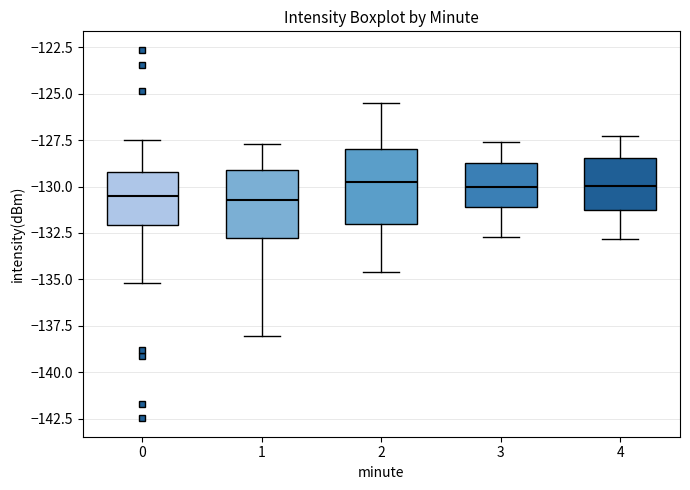

Reading left to right, read every box against the y-axis: the position of its median line, the range the box covers, and the ends of its whiskers. The values are not printed on the chart, so give them approximately, as read against the axis.

0: median -130.5, box -132.0 to -129.0, whiskers -135.0 to -127.5
1: median -130.5, box -133.0 to -129.0, whiskers -138.0 to -127.5
2: median -129.5, box -132.0 to -128.0, whiskers -134.5 to -125.5
3: median -130.0, box -131.0 to -128.5, whiskers -132.5 to -127.5
4: median -130.0, box -131.0 to -128.5, whiskers -133.0 to -127.5